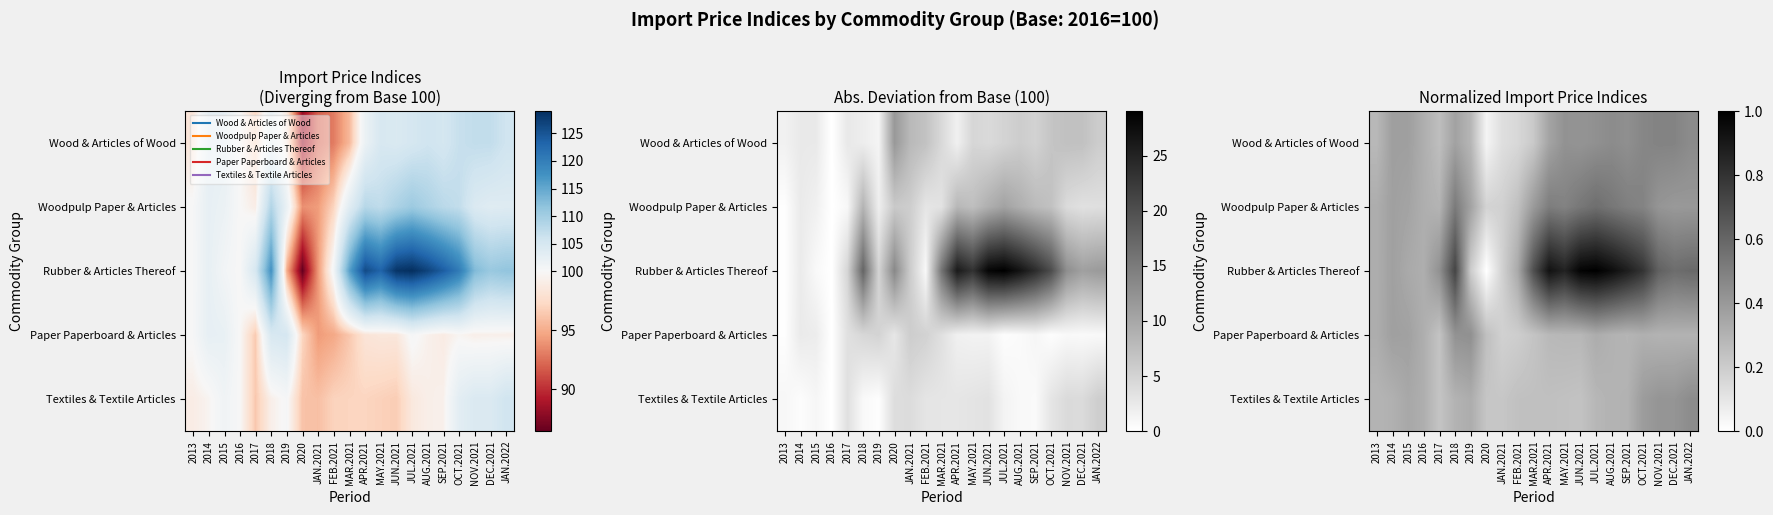

What is the sum of the Wood & Articles of Wood values at MAY.2021 and JUL.2021?

0.9